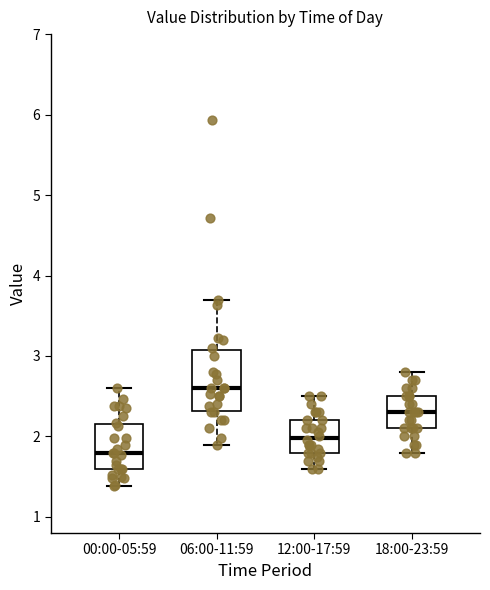

Comparing the boxes themselves (not the whiskers), which one is the tallest?

06:00-11:59